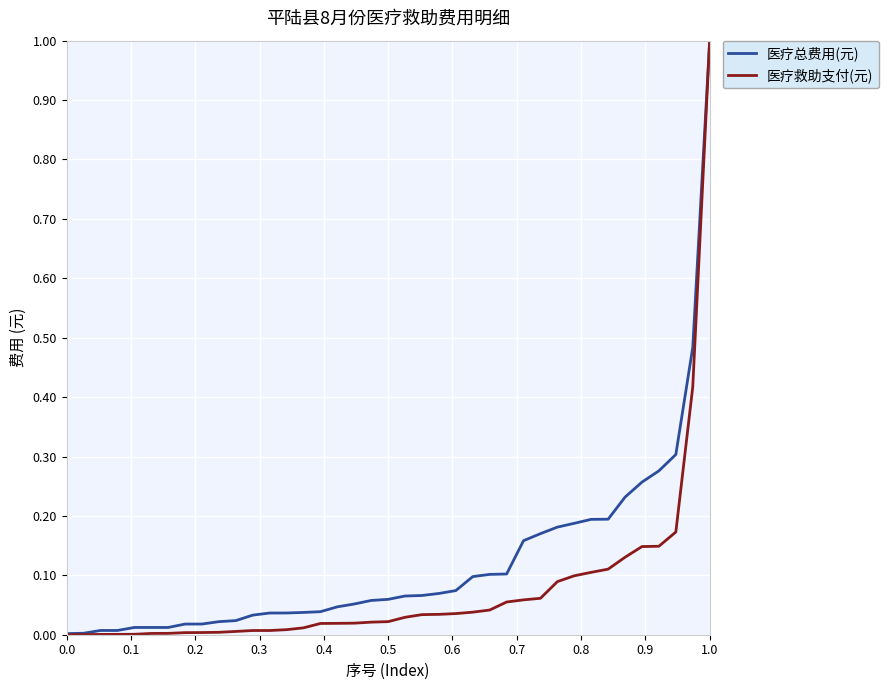

What are all the series names shown in the legend?

医疗总费用(元), 医疗救助支付(元)